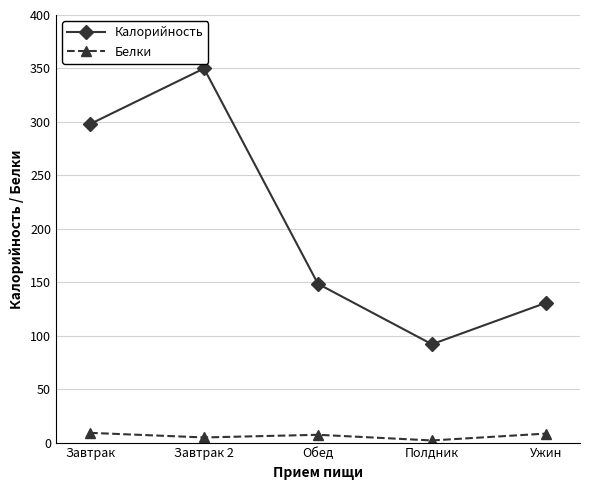

What is the total value across all series at Завтрак 2?

354.8